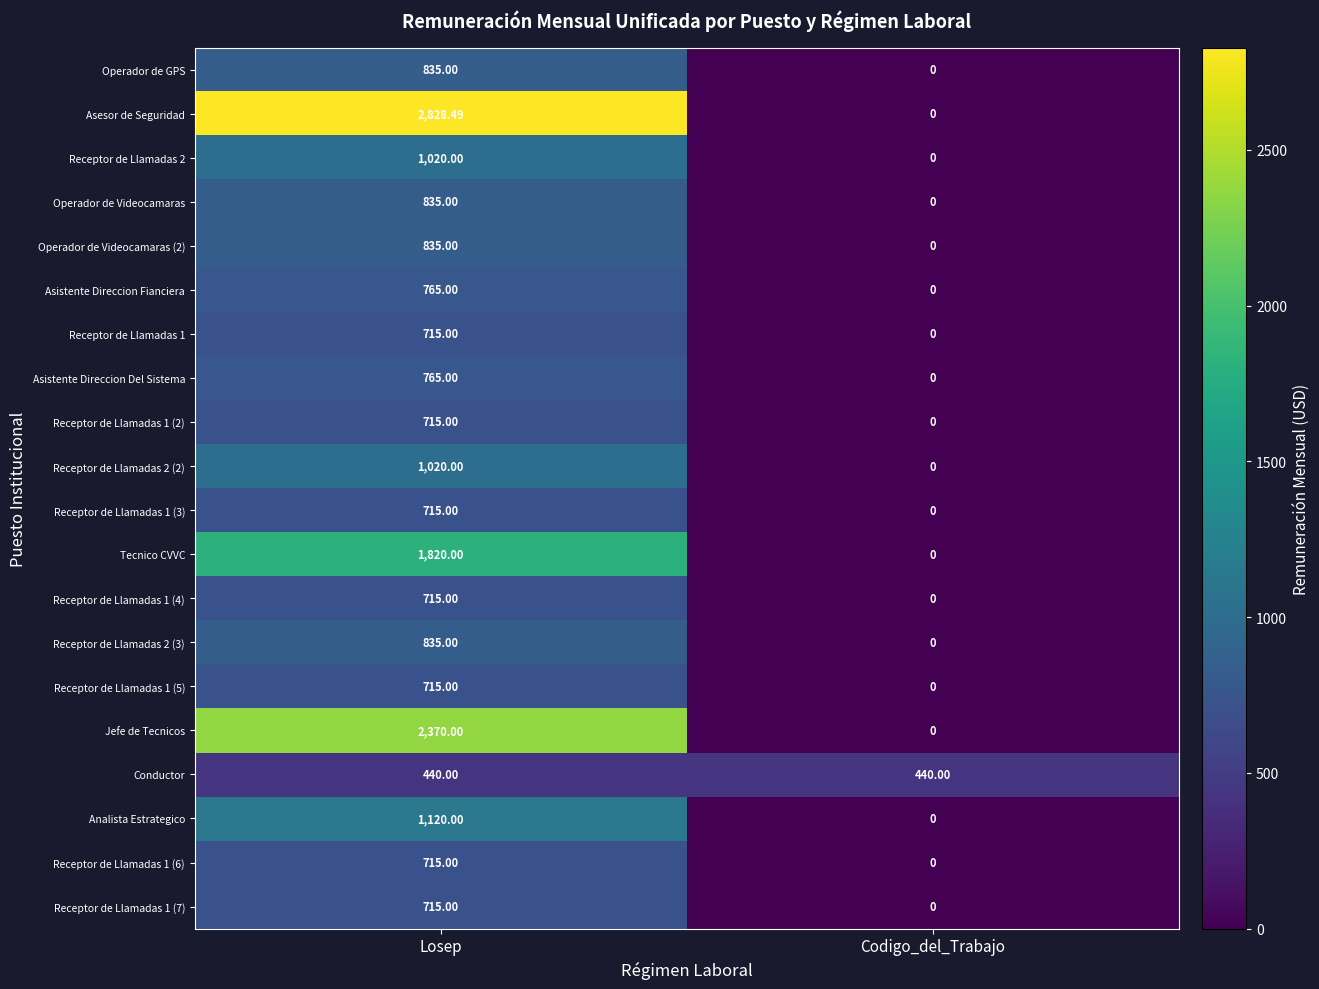

Which category has the lowest value across all series?

Codigo_del_Trabajo